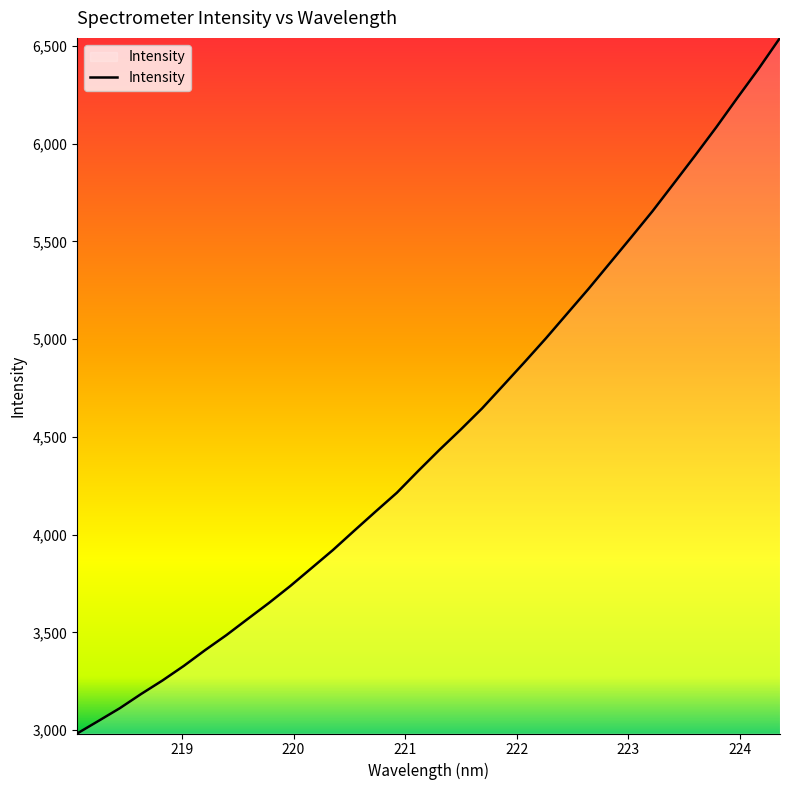

Does the chart display data point markers on the line(s)?

No